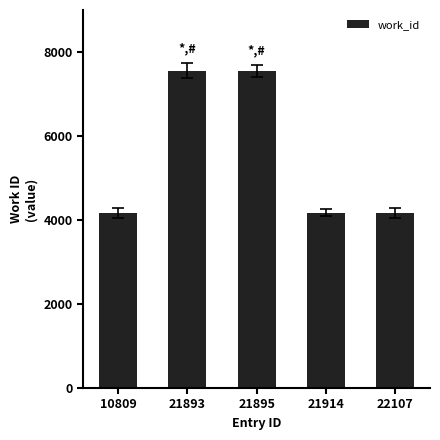

At which label does the data first exceed 4177?

21893